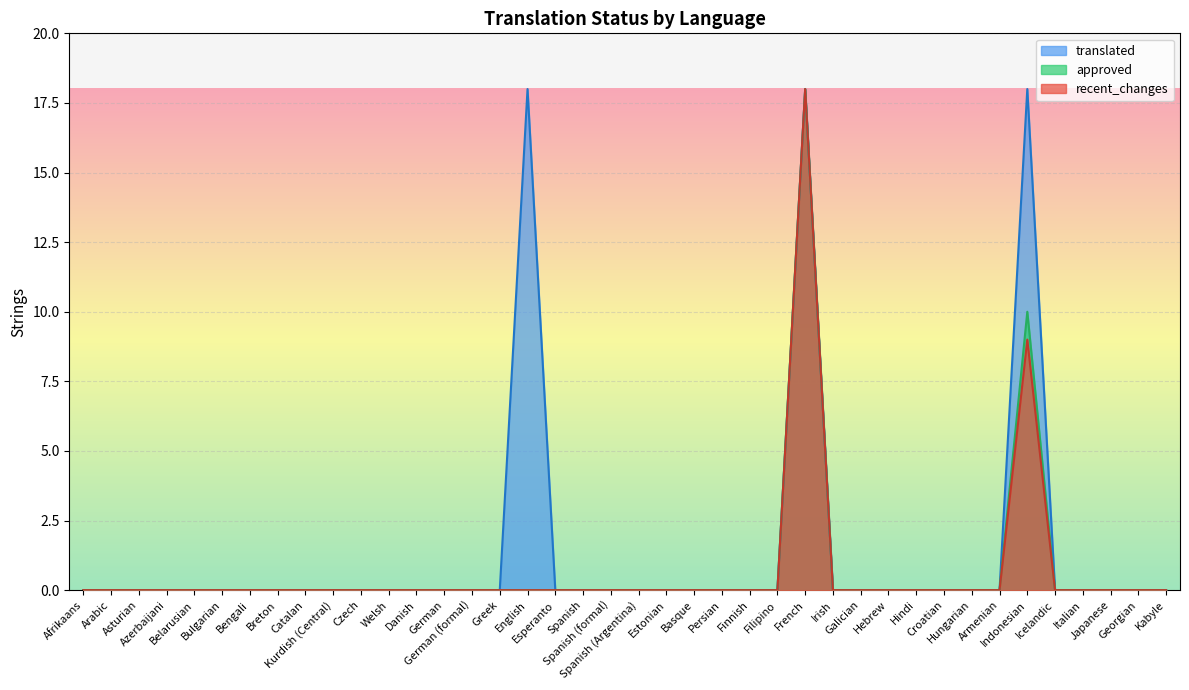

At which label is recent_changes closest to 0?

Afrikaans